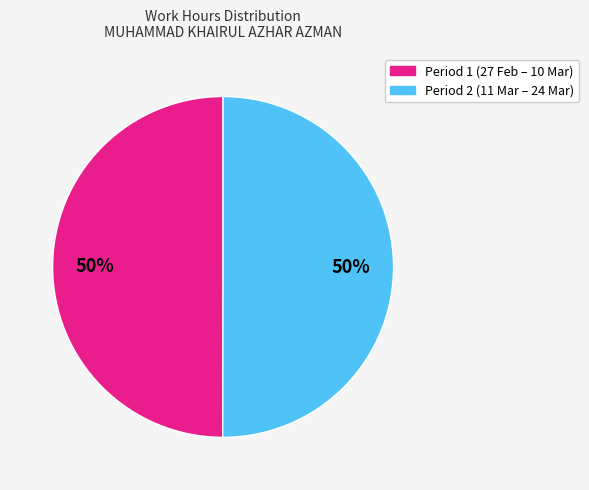

How many slices are in this pie chart?

2